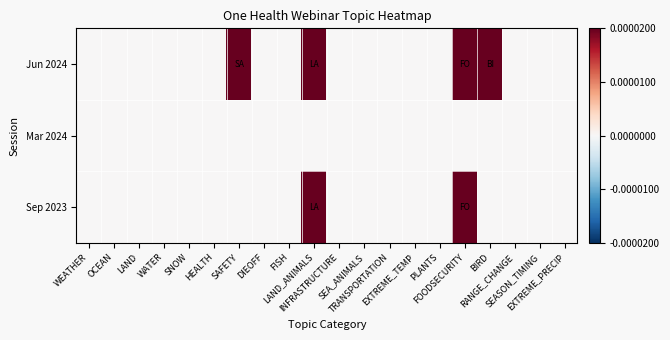

Which category has the highest value across all series?

SAFETY